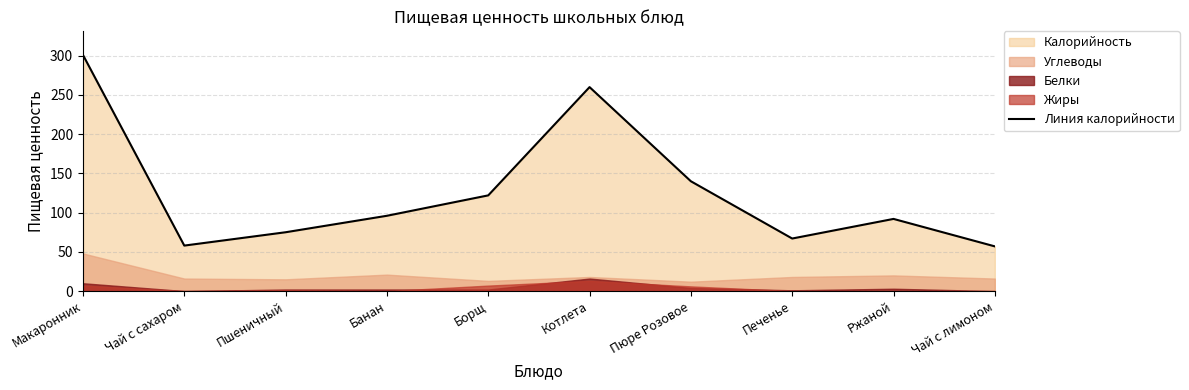

Read the value at Котлета, to the nearest 10.

260